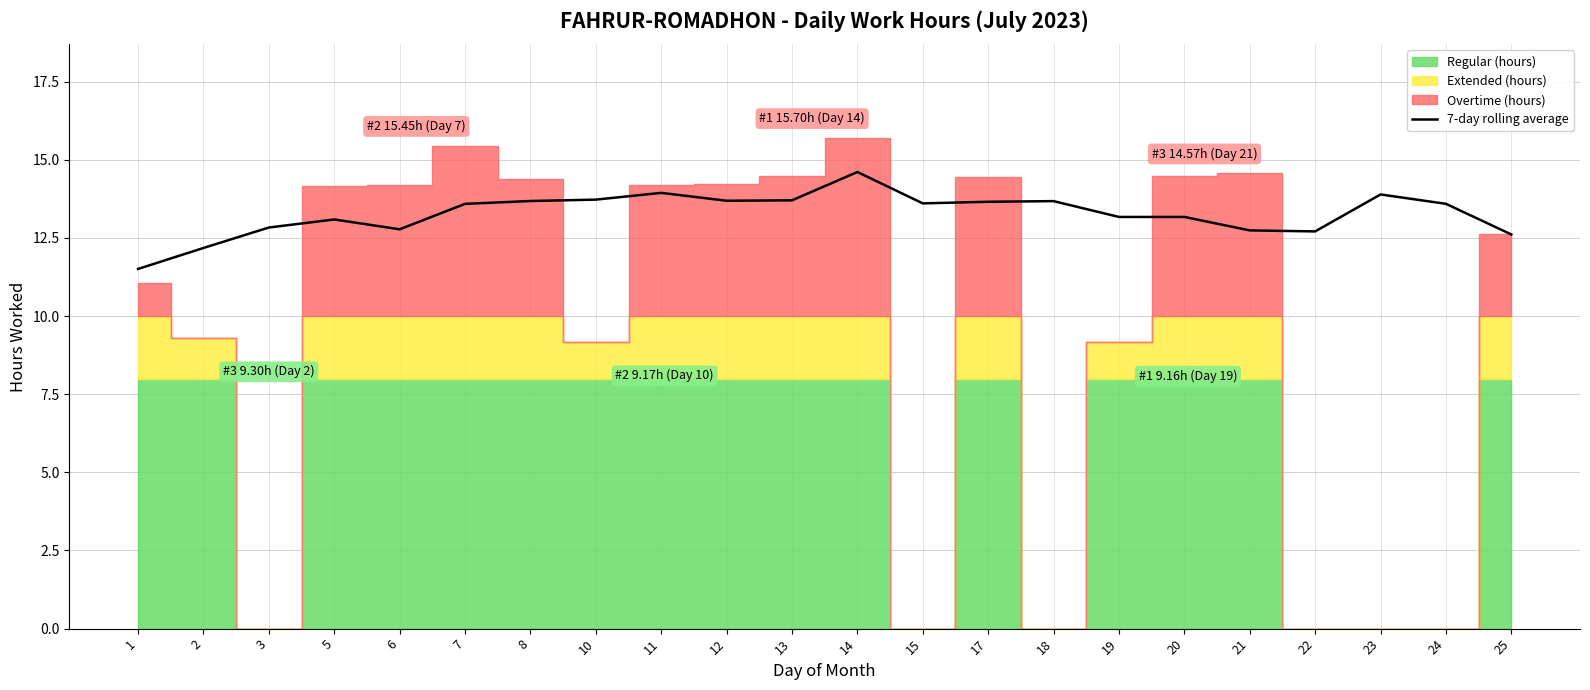

The value at 21 is 4.4. True or false?

False